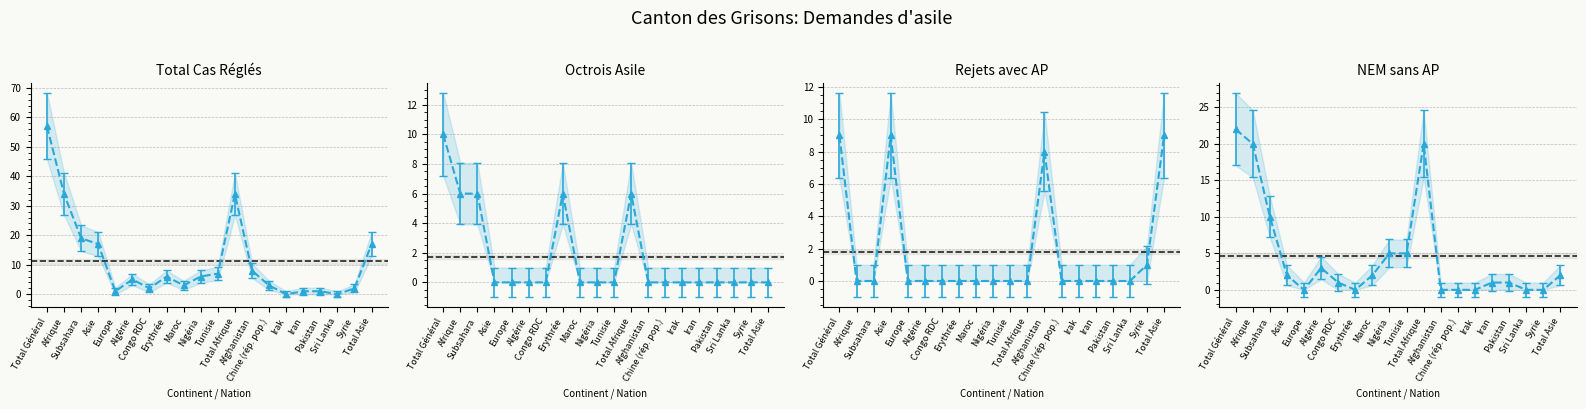

Rank the series by their maximum value, from lowest to highest.

Rejets avec AP (col_7), Octrois asile (col_5), Non-entrées NEM sans AP (col_9), Total cas réglés (col_4)